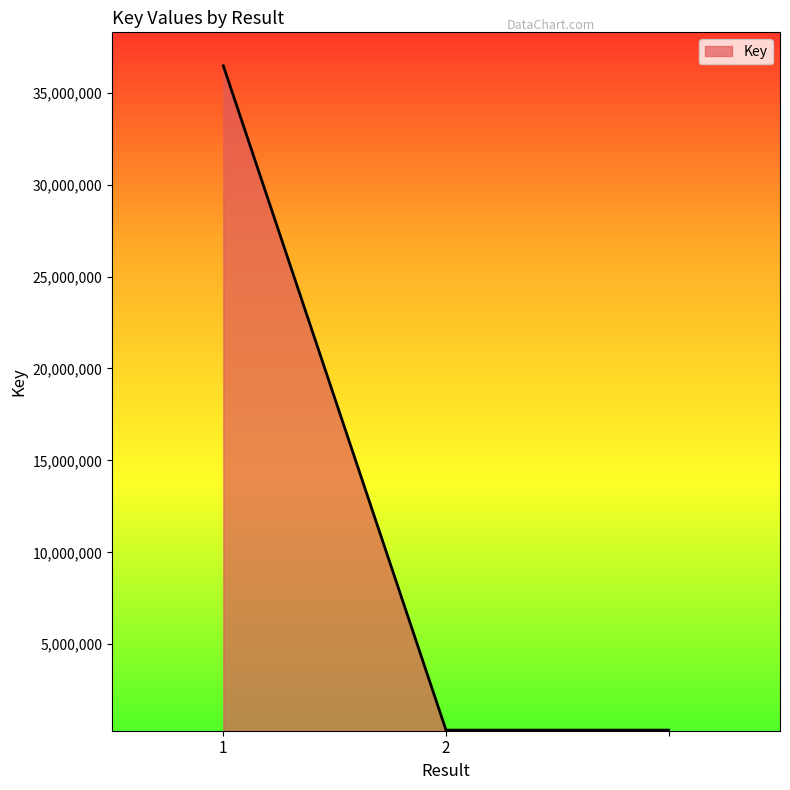

What is the average value?

12373219